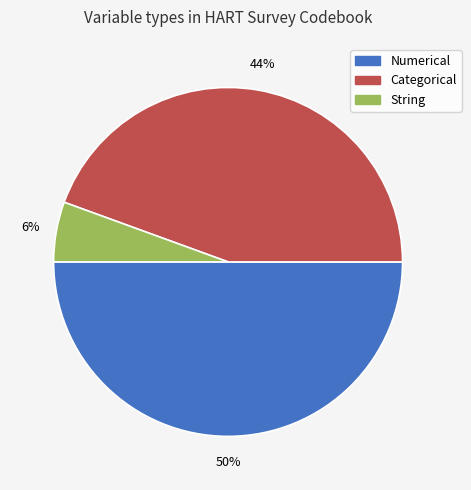

Which slice is the largest?

Numerical